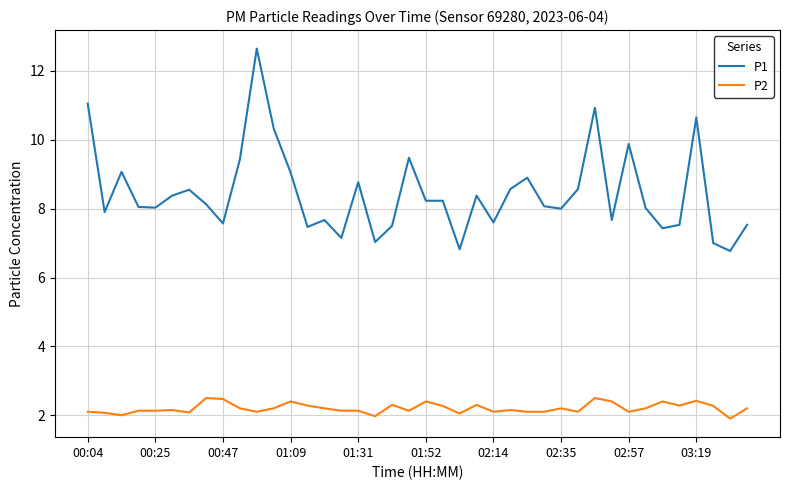

What is the highest value of the P1 series?

12.7